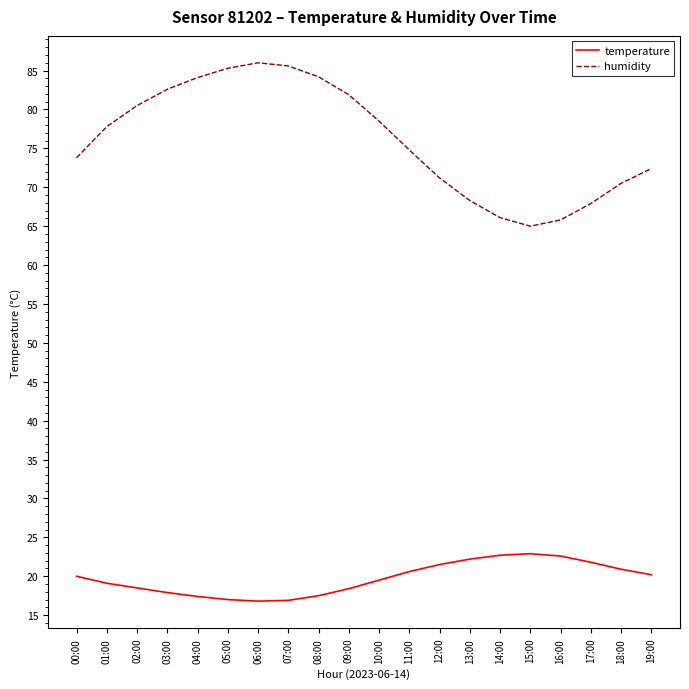

What value does the humidity series have at 07:00?

85.6